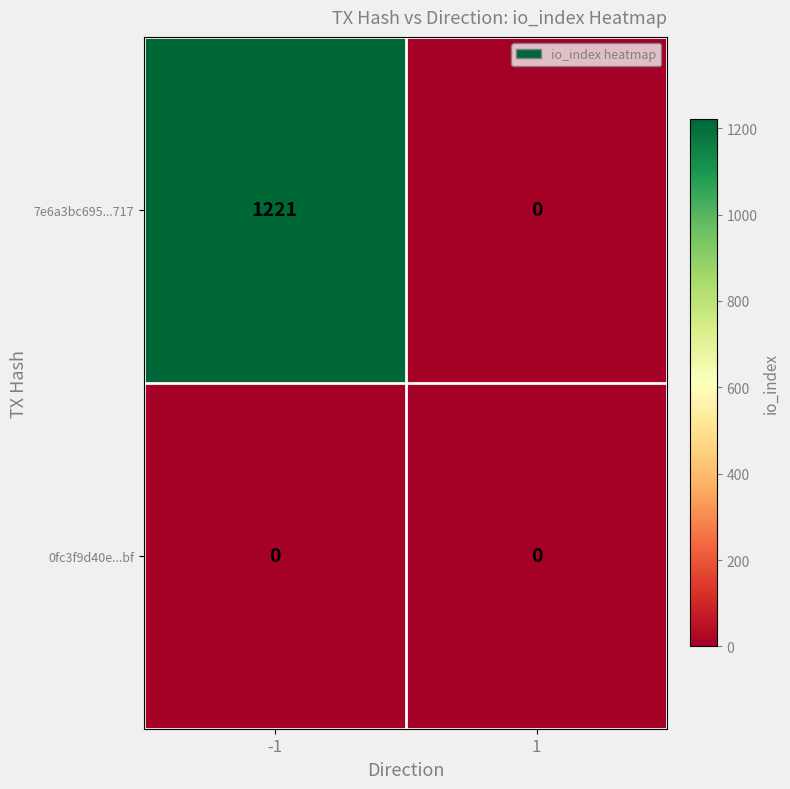

Rank the series by their average value, from lowest to highest.

0fc3f9d40e...bf, 7e6a3bc695...717